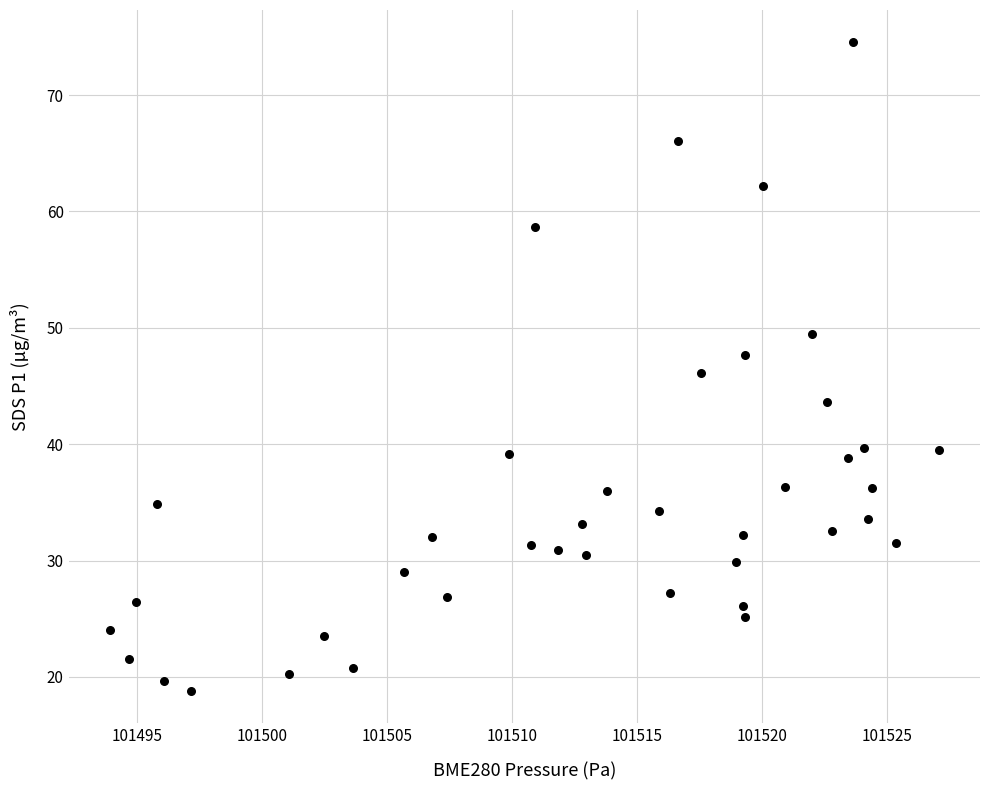

What is the range of X values (max minus min)?

33.1